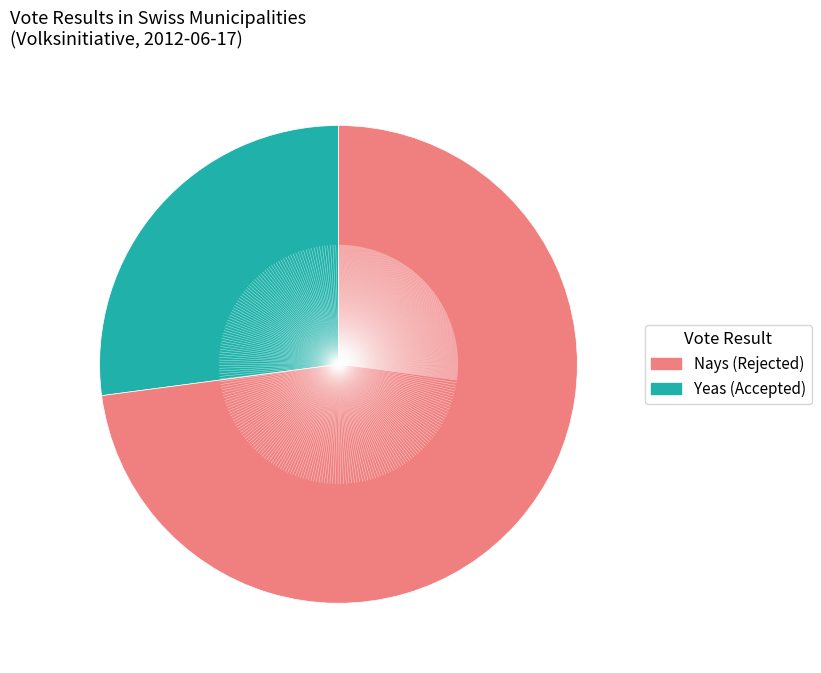

Does any single category account for the majority?

Yes